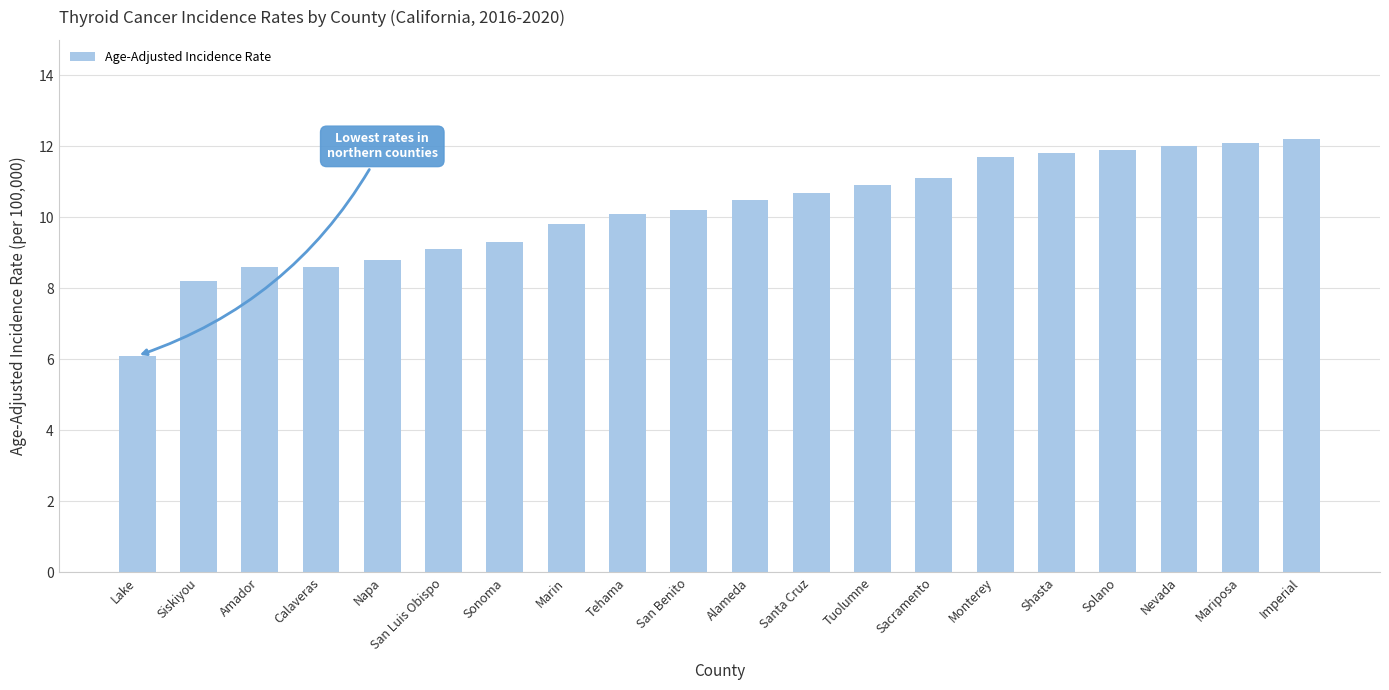

Reading left to right, transcribe all the data shown in this chart.

6.1	8.2	8.6	8.6	8.8	9.1	9.3	9.8	10.1	10.2	10.5	10.7	10.9	11.1	11.7	11.8	11.9	12.0	12.1	12.2